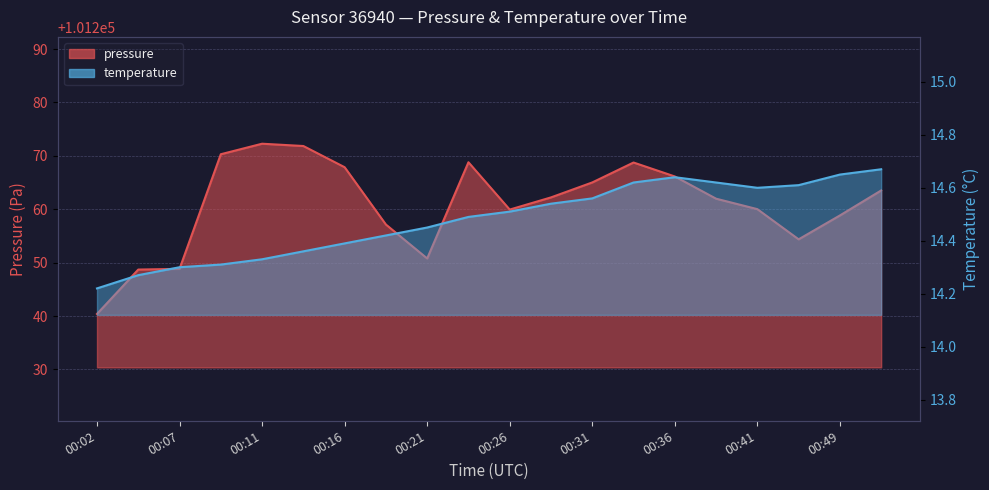

List the series in order of their peak value, lowest first.

temperature, pressure